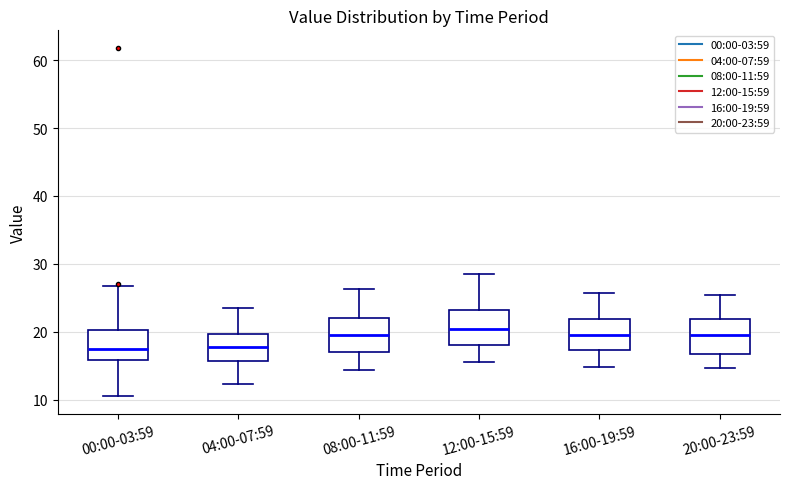

Where is the upper edge of the box for 20:00-23:59 on the y-axis? The values are not printed on the chart, so give them approximately, as read against the axis.

22